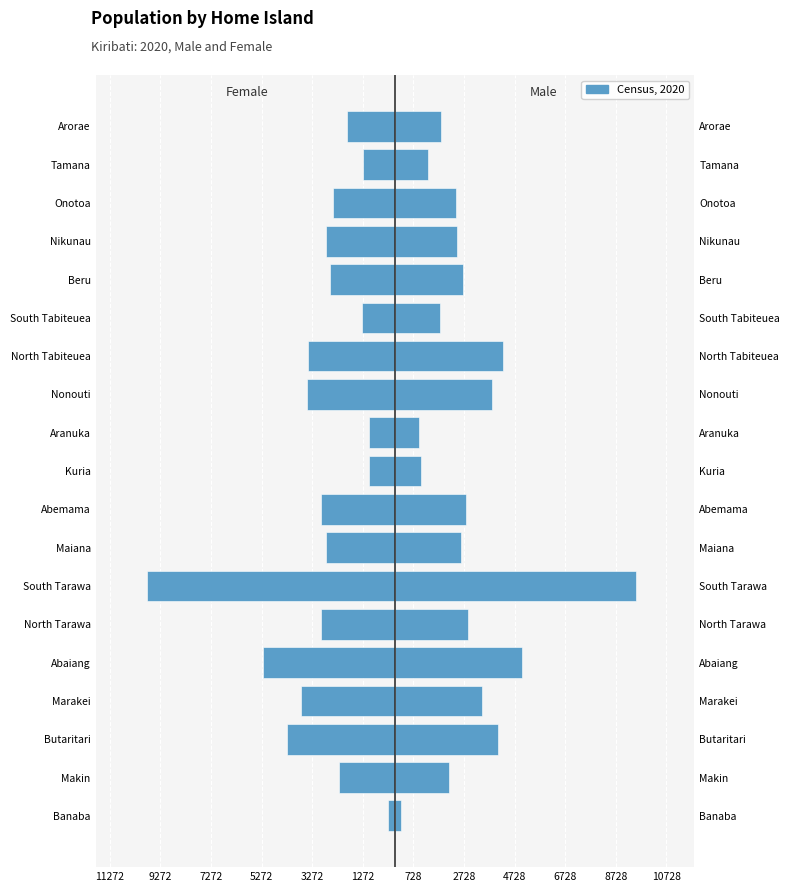

How many groups of bars are there?

19